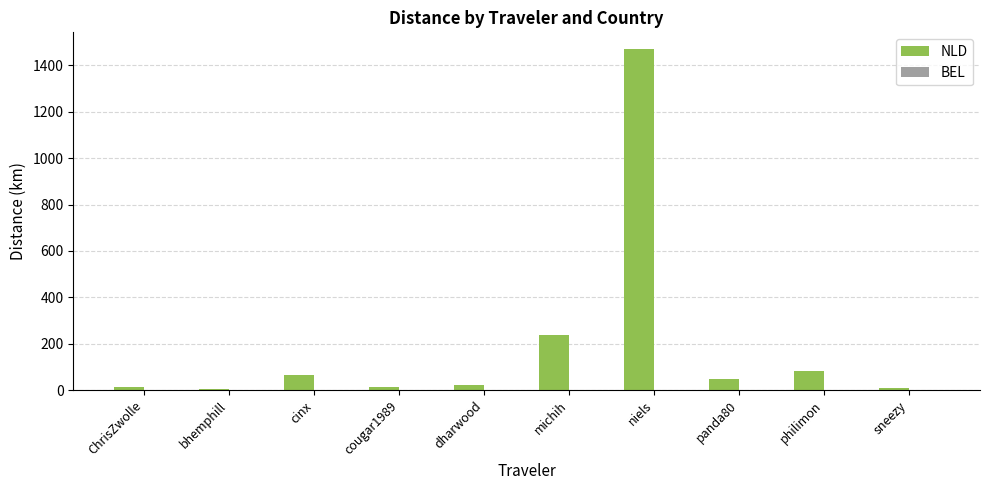

Is it true that NLD equals 64.5 at cinx?

True